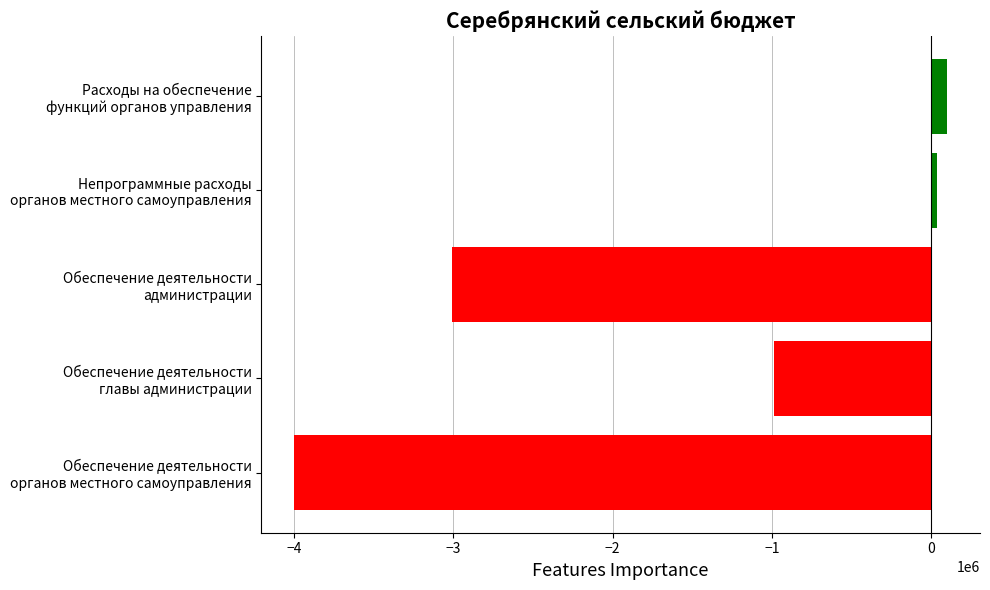

What is the sum of all values?

-7860348.3